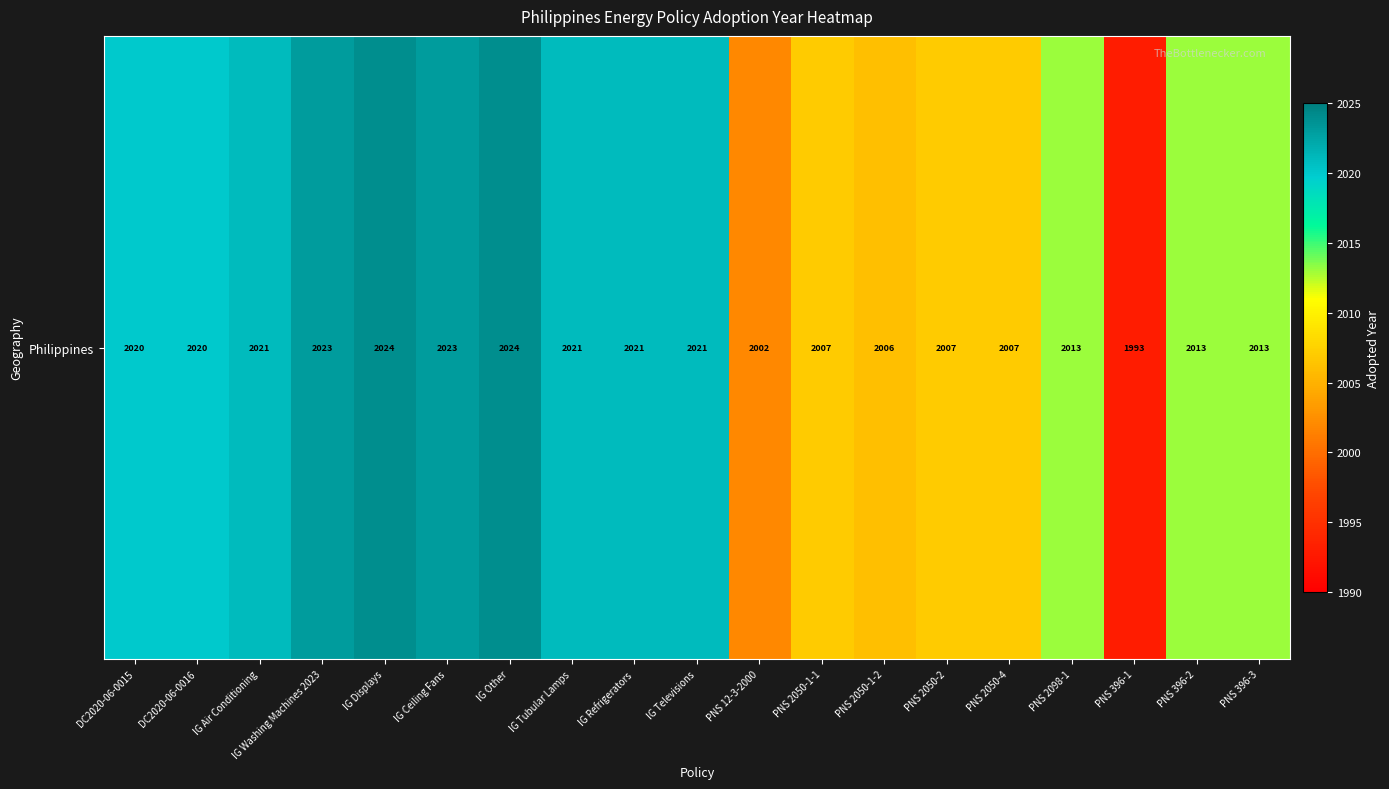

Which label corresponds to the largest value in the chart?

IG Displays